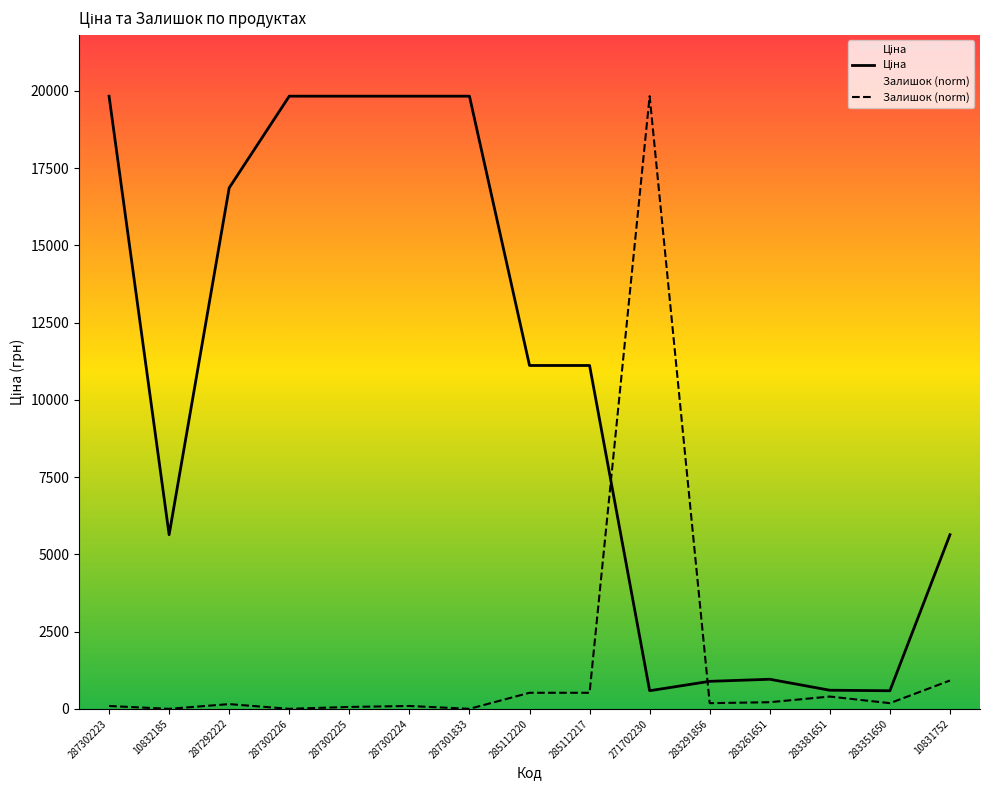

List the labels in order of Залишок value, largest first.

271702230, 10831752, 285112220, 285112217, 283381651, 283261651, 283291856, 283351650, 287292222, 287302223, 287302224, 287302225, 10832185, 287302226, 287301833